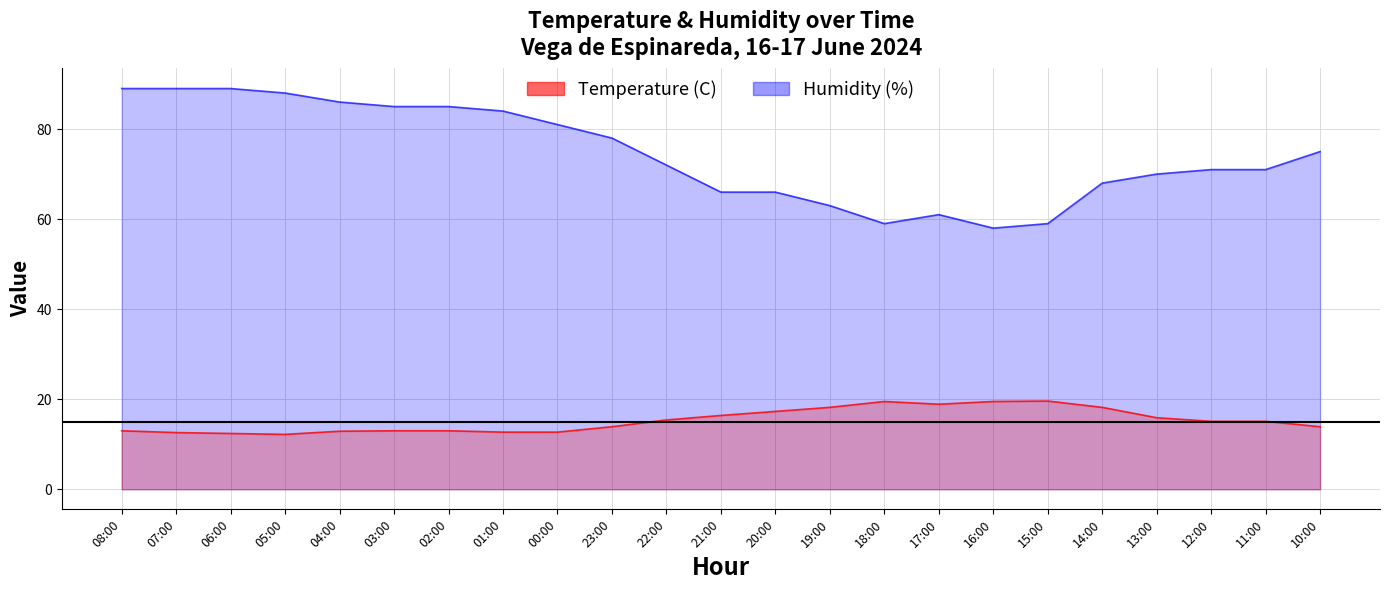

What is the sum of the Temperature (C) values at 15:00 and 20:00?

36.9